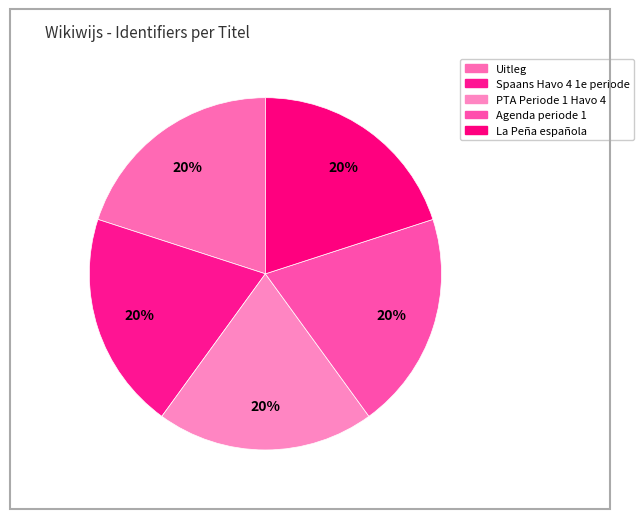

To the nearest percent, what portion does PTA Periode 1 Havo 4 represent?

20%